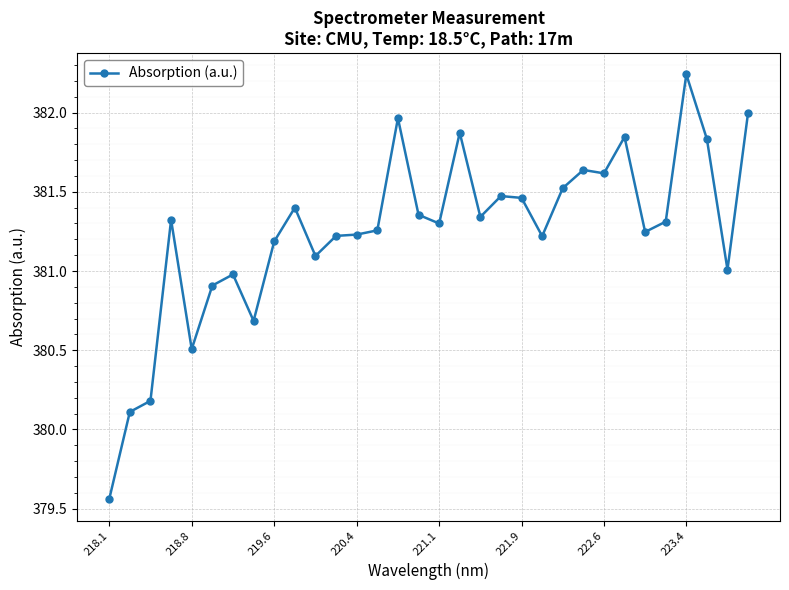

What is the sum of all values?

12199.9